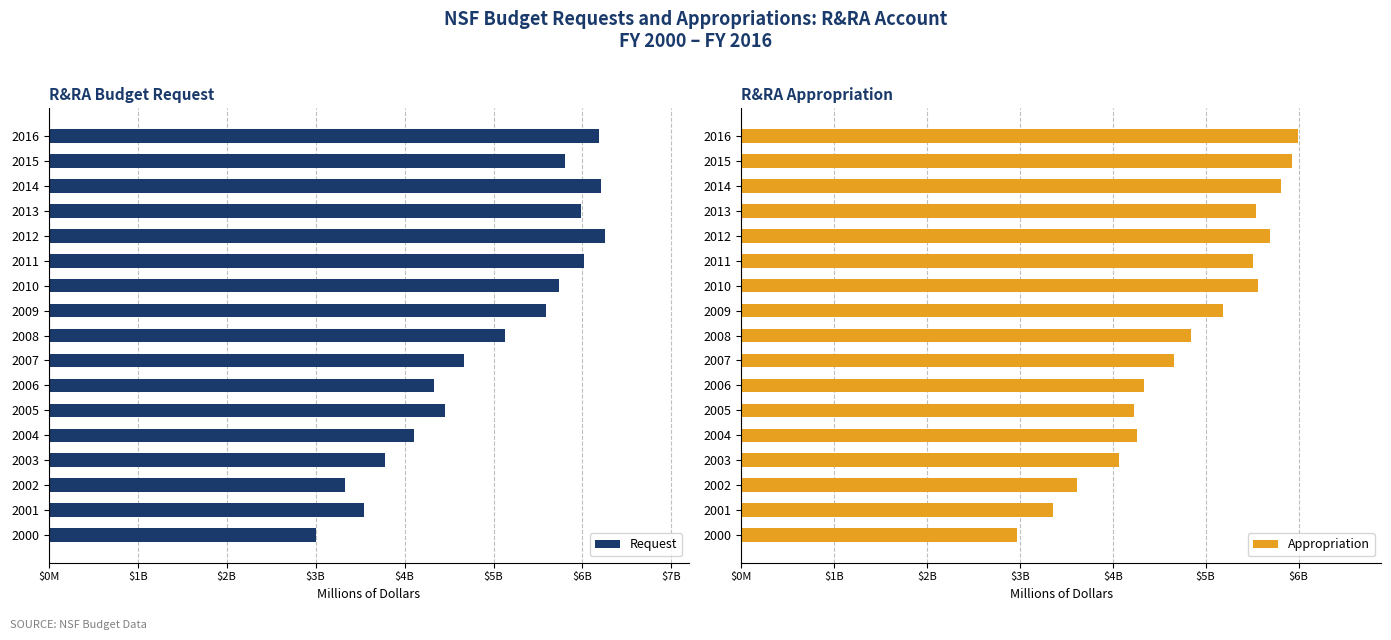

Which series has the widest spread of values?

Request